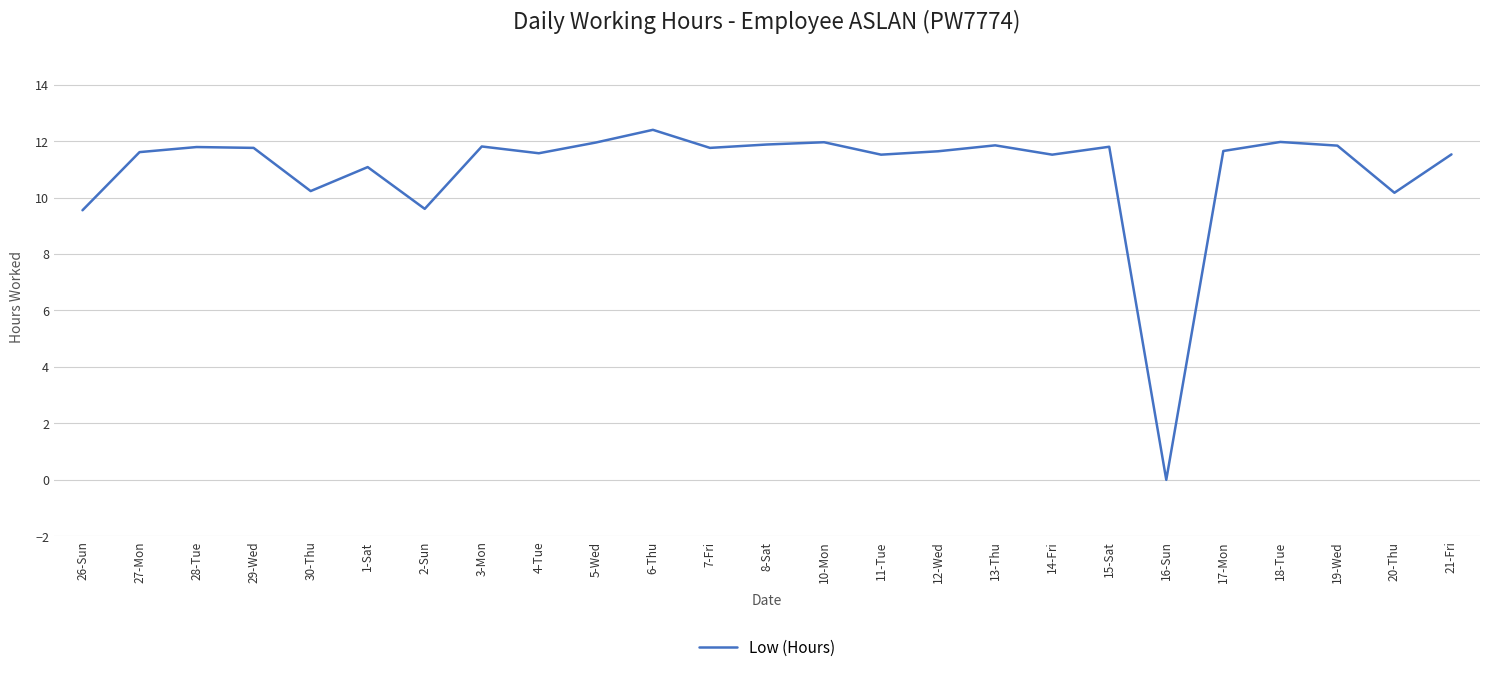

What value does the data have at 26-Sun?

9.6